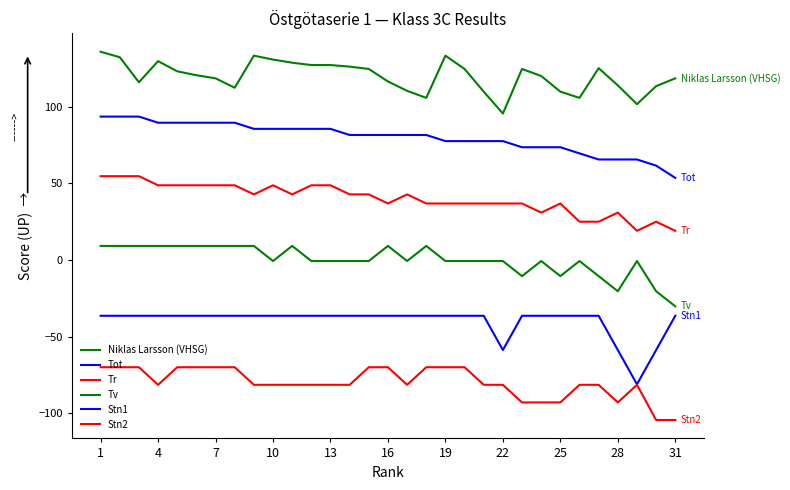

Does the chart display data point markers on the line(s)?

No